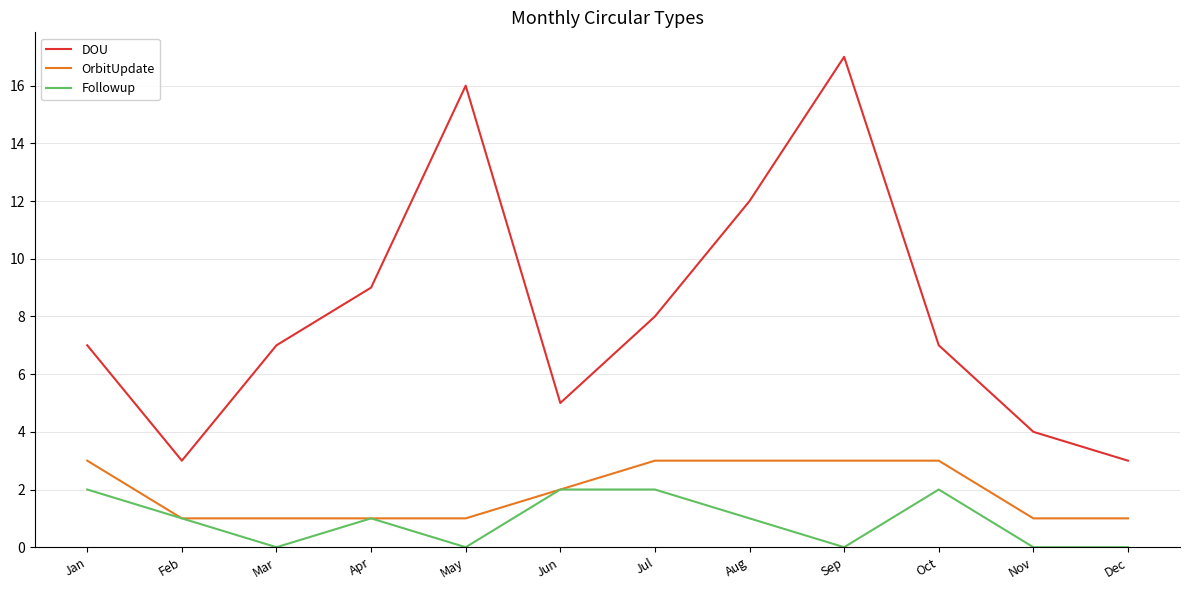

What are all the series names shown in the legend?

DOU, OrbitUpdate, Followup